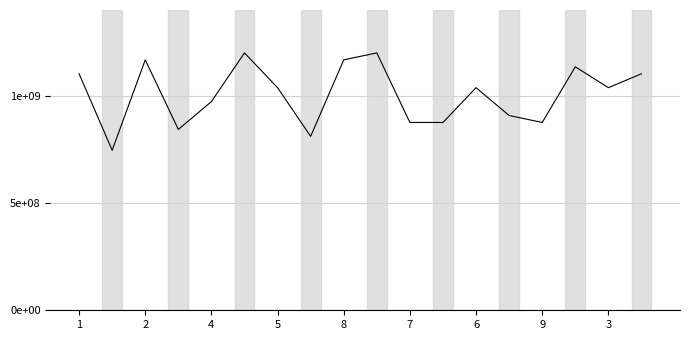

Does the chart display data point markers on the line(s)?

No